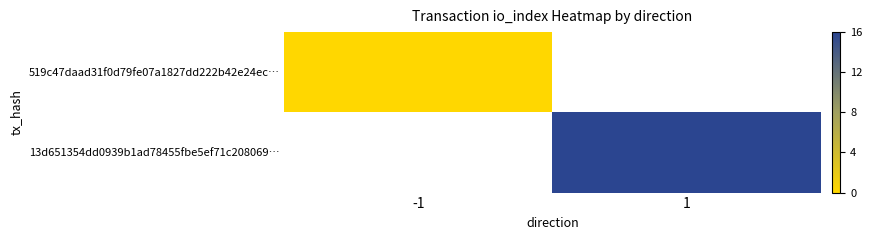

At which label does 13d651354dd0939b1ad78455fbe5ef71c208069… reach its minimum?

-1